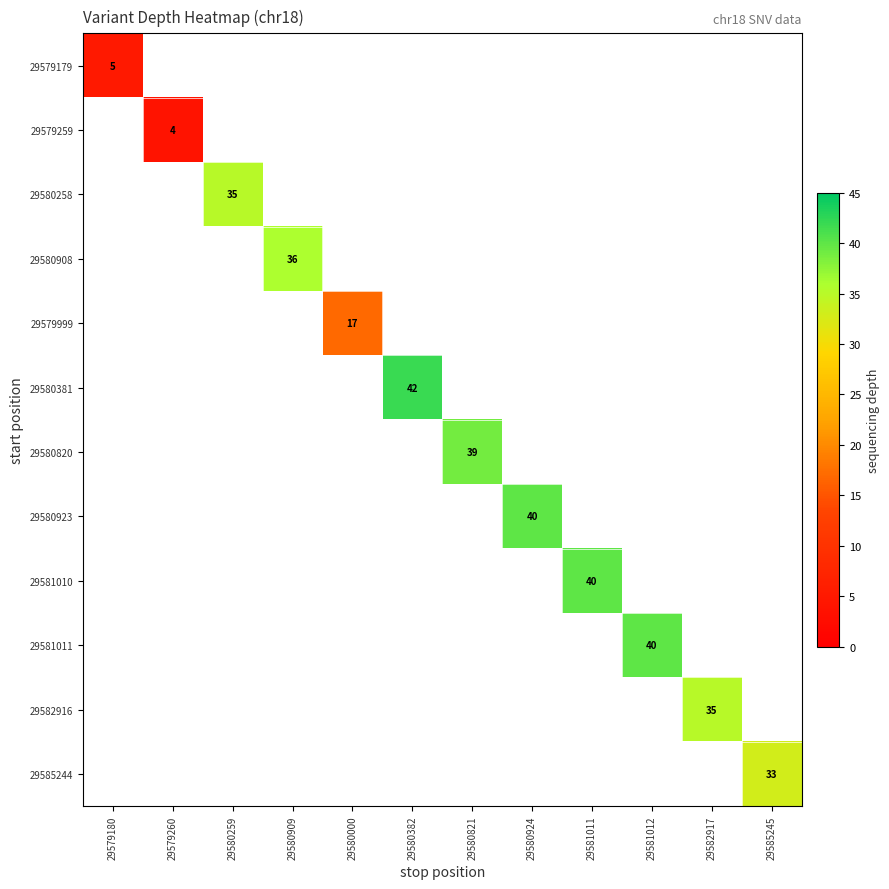

Count the number of categories in the chart.

12